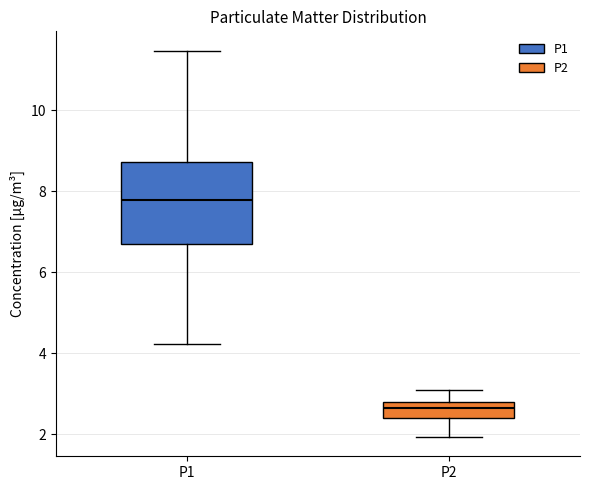

Reading left to right, transcribe this box plot: for each box, give where its median line is, the range the box spans, and where its two whiskers end, as read against the y-axis. The values are not printed on the chart, so give them approximately, as read against the axis.

P1: median 7.8, box 6.6 to 8.8, whiskers 4.2 to 11.4
P2: median 2.6, box 2.4 to 2.8, whiskers 2.0 to 3.2